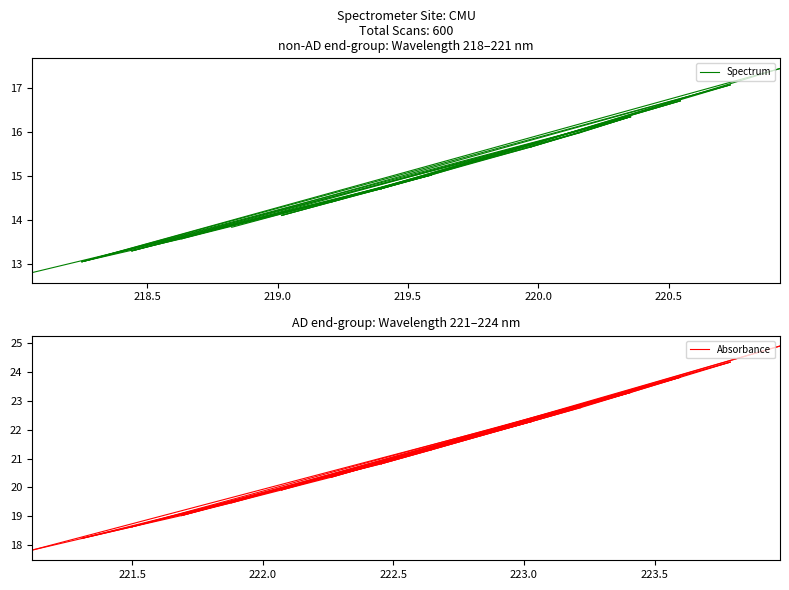

The Spectrum series shows 26.9 at 218.5. True or false?

False